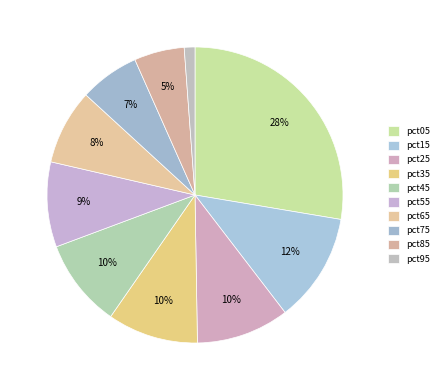

What is the smallest slice in the pie chart?

pct95